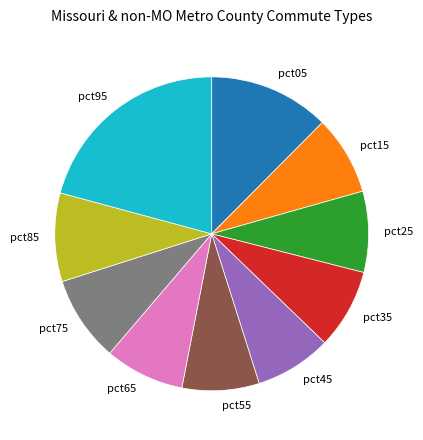

How many segments does this pie chart have?

10